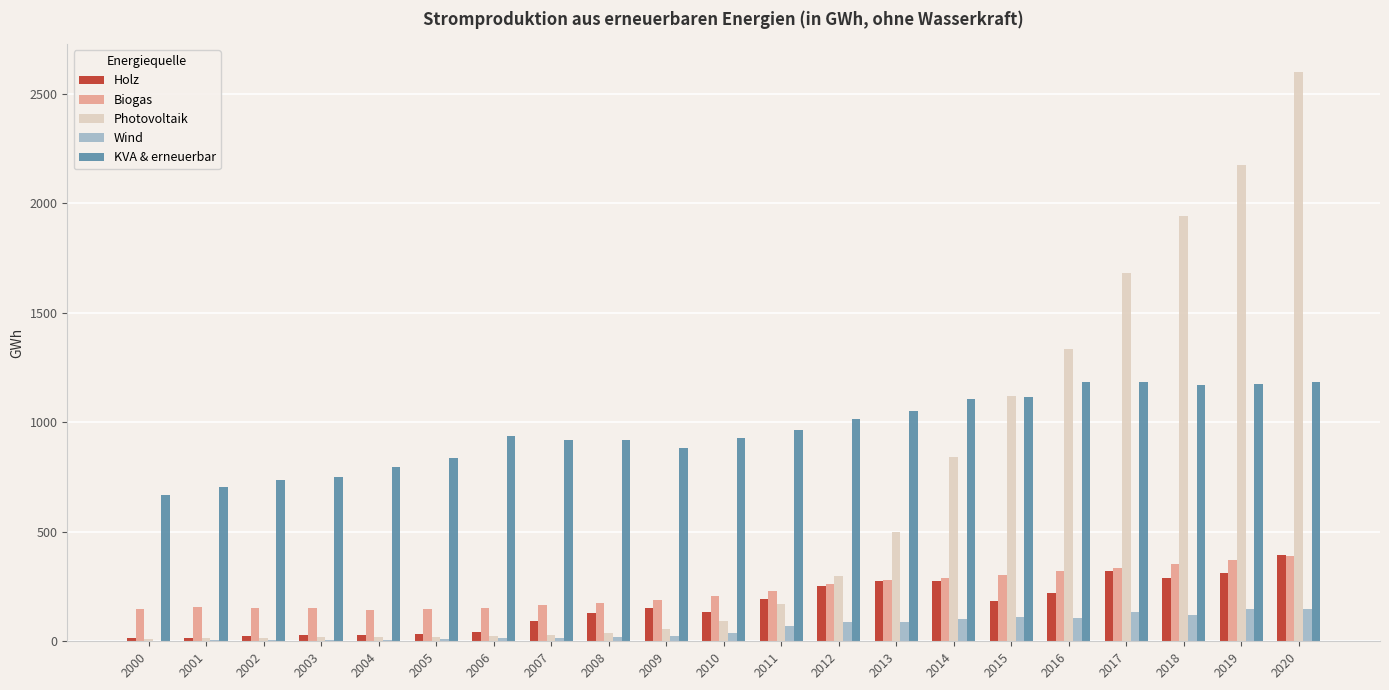

The Biogas series shows 468.1 at 2015. True or false?

False